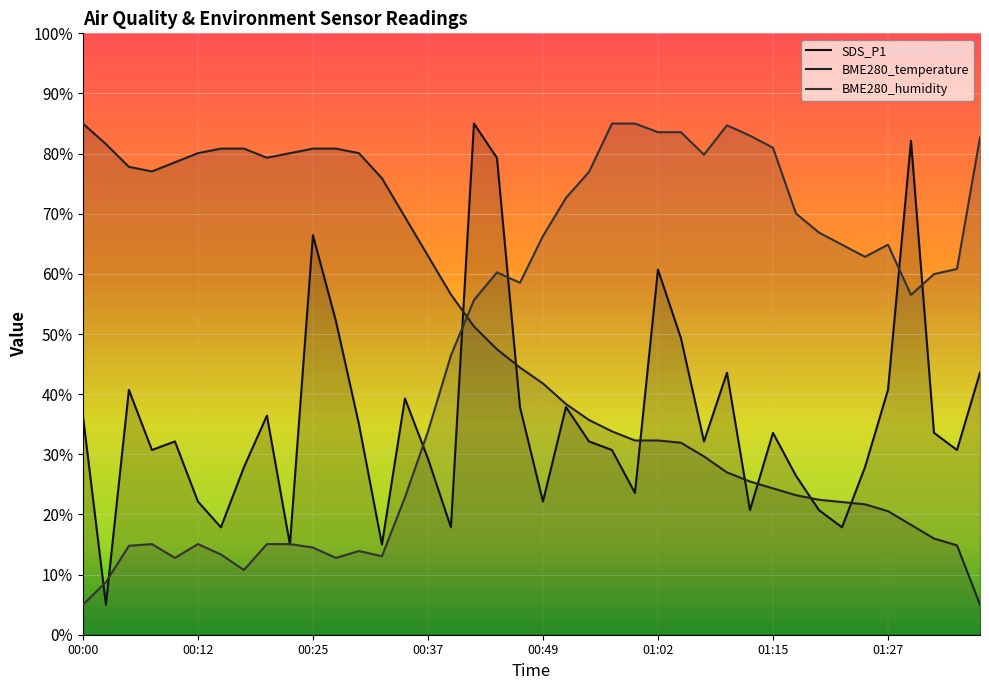

Reading left to right, list all the values displayed in this chart.

SDS_P1: 00:00=36.4	00:02=5.0	00:05=40.7	00:07=30.7	00:10=32.1	00:12=22.1	00:15=17.9	00:17=27.9	00:20=36.4	00:22=15.0	00:25=66.4	00:27=52.1	00:30=35.0	00:32=15.0	00:35=39.3	00:37=29.3	00:40=17.9	00:42=85.0	00:45=79.3	00:47=37.9	00:49=22.1	00:52=37.9	00:54=32.1	00:57=30.7	00:59=23.6	01:02=60.7	01:04=49.3	01:07=32.1	01:09=43.6	01:12=20.7	01:15=33.6	01:17=26.4	01:20=20.7	01:22=17.9	01:25=27.9	01:27=40.7	01:30=82.1	01:32=33.6	01:35=30.7	01:39=43.6
BME280_temperature: 00:00=85.0	00:02=81.6	00:05=77.8	00:07=77.0	00:10=78.6	00:12=80.1	00:15=80.8	00:17=80.8	00:20=79.3	00:22=80.1	00:25=80.8	00:27=80.8	00:30=80.1	00:32=75.9	00:35=69.5	00:37=63.0	00:40=56.6	00:42=51.3	00:45=47.5	00:47=44.4	00:49=41.8	00:52=38.4	00:54=35.7	00:57=33.8	00:59=32.3	01:02=32.3	01:04=31.9	01:07=29.6	01:09=27.0	01:12=25.5	01:15=24.3	01:17=23.2	01:20=22.4	01:22=22.1	01:25=21.7	01:27=20.5	01:30=18.3	01:32=16.0	01:35=14.9	01:39=5.0
BME280_humidity: 00:00=5.0	00:02=8.7	00:05=14.8	00:07=15.1	00:10=12.8	00:12=15.1	00:15=13.3	00:17=10.8	00:20=15.1	00:22=15.1	00:25=14.5	00:27=12.8	00:30=13.9	00:32=13.1	00:35=22.8	00:37=33.8	00:40=46.4	00:42=55.6	00:45=60.3	00:47=58.5	00:49=66.3	00:52=72.6	00:54=76.9	00:57=85.0	00:59=85.0	01:02=83.6	01:04=83.6	01:07=79.8	01:09=84.7	01:12=83.0	01:15=81.0	01:17=70.0	01:20=66.9	01:22=64.9	01:25=62.8	01:27=64.9	01:30=56.5	01:32=60.0	01:35=60.8	01:39=82.7